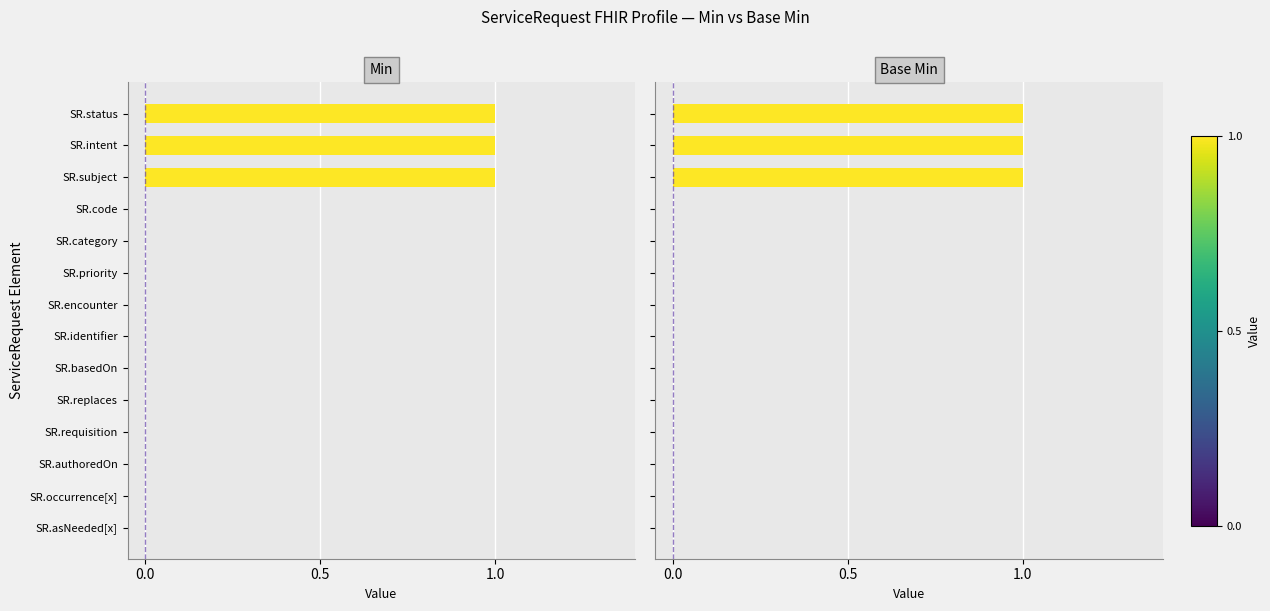

How many Min values are between 0 and 1?

14